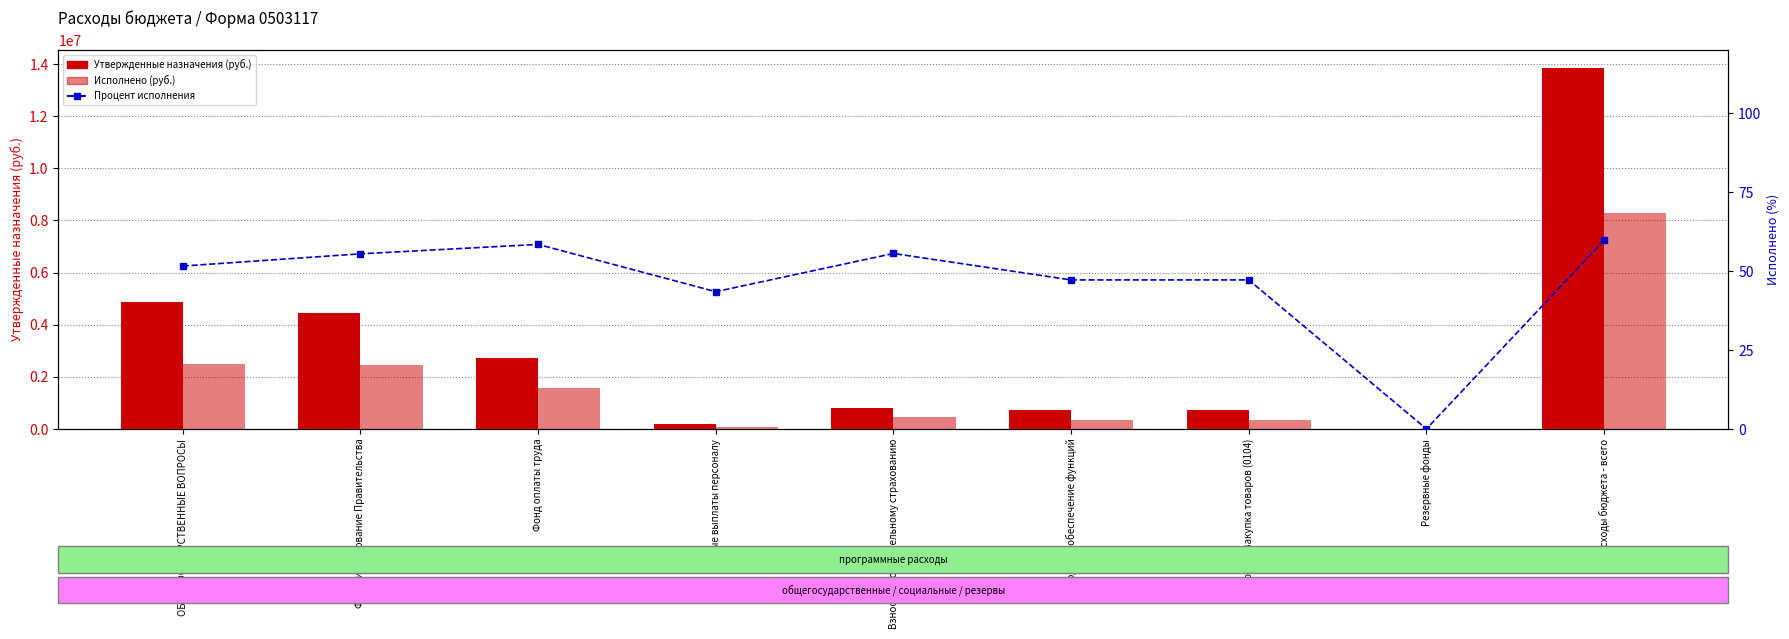

What is the greatest value displayed?

13847700.0